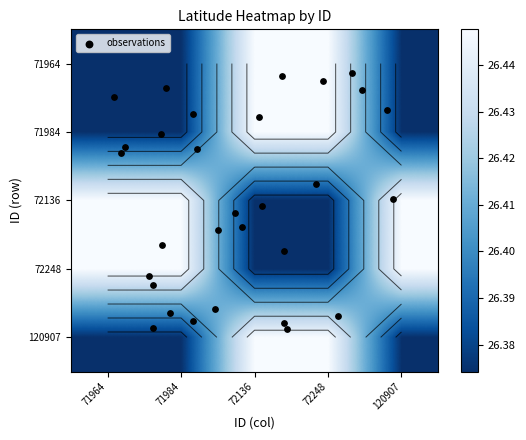

The 71964 series shows 26.4 at 72136. True or false?

True